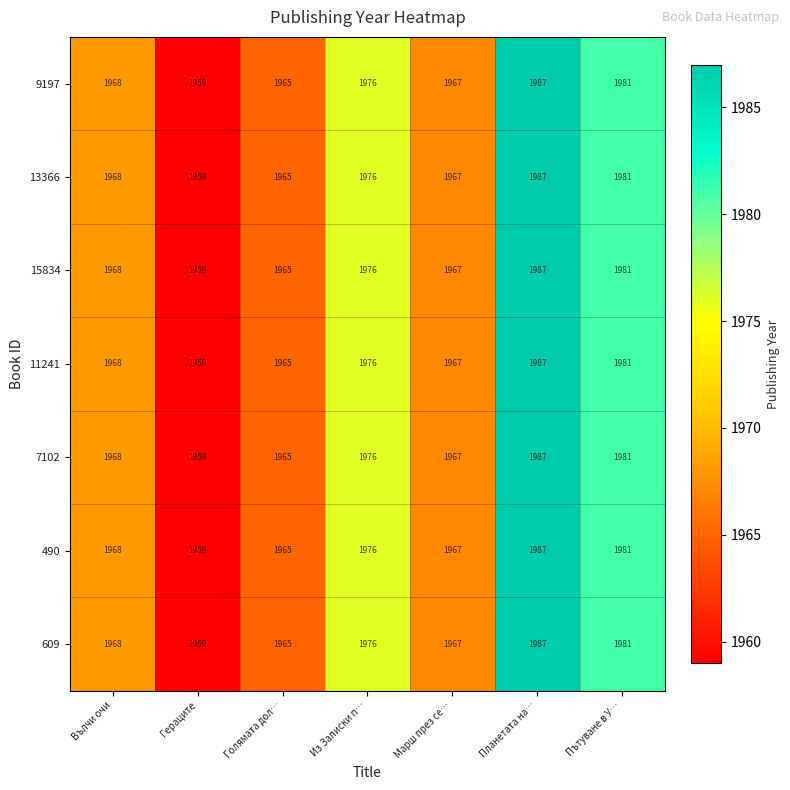

At how many categories does at least one series exceed 1975?

3